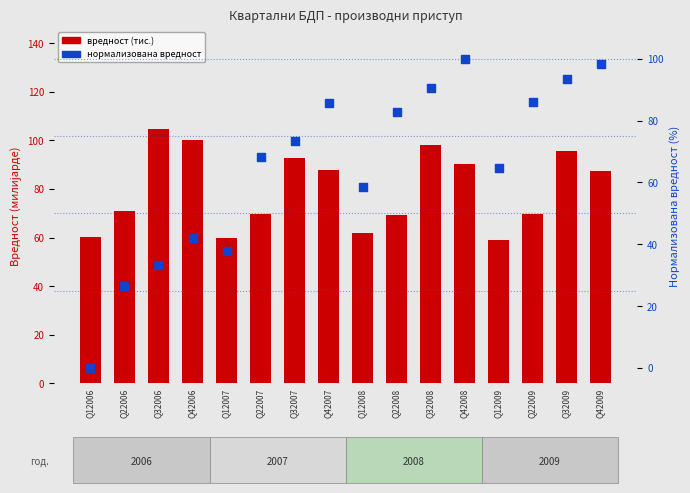

Which series has the widest spread of Y values?

Трговина на велико и мало